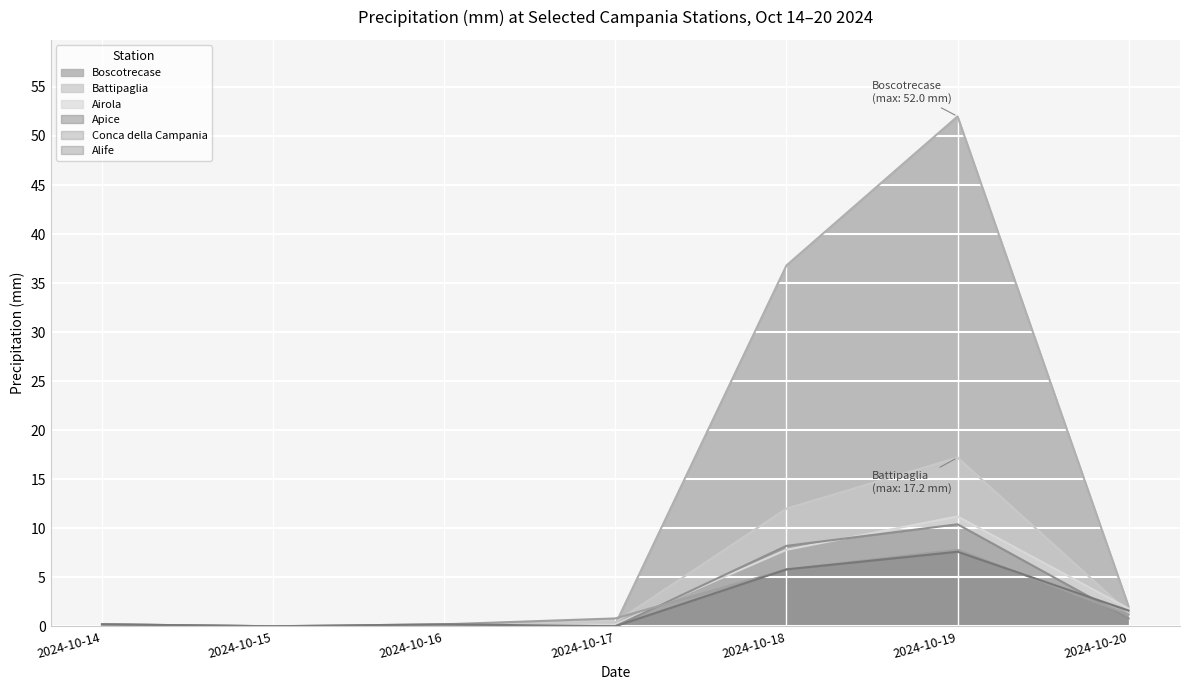

After their last crossing, which series has the higher values: Apice or Alife?

Alife